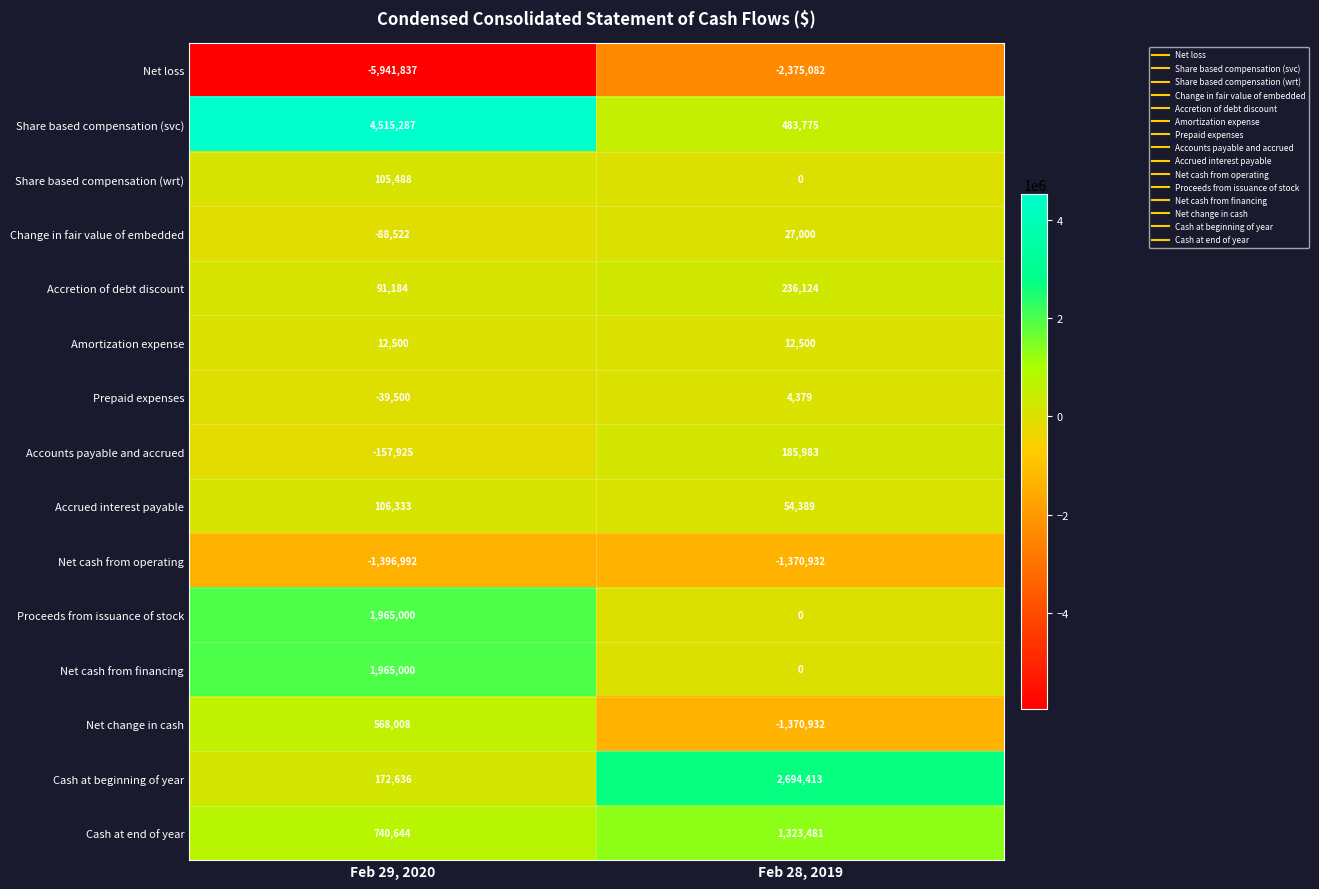

Reading left to right, extract all data points from this chart.

Net loss: Feb 29, 2020=-5941837	Feb 28, 2019=-2375082
Share based compensation (svc): Feb 29, 2020=4515287	Feb 28, 2019=483775
Share based compensation (wrt): Feb 29, 2020=105488	Feb 28, 2019=0
Change in fair value of embedded: Feb 29, 2020=-88522	Feb 28, 2019=27000
Accretion of debt discount: Feb 29, 2020=91184	Feb 28, 2019=236124
Amortization expense: Feb 29, 2020=12500	Feb 28, 2019=12500
Prepaid expenses: Feb 29, 2020=-39500	Feb 28, 2019=4379
Accounts payable and accrued: Feb 29, 2020=-157925	Feb 28, 2019=185983
Accrued interest payable: Feb 29, 2020=106333	Feb 28, 2019=54389
Net cash from operating: Feb 29, 2020=-1396992	Feb 28, 2019=-1370932
Proceeds from issuance of stock: Feb 29, 2020=1965000	Feb 28, 2019=0
Net cash from financing: Feb 29, 2020=1965000	Feb 28, 2019=0
Net change in cash: Feb 29, 2020=568008	Feb 28, 2019=-1370932
Cash at beginning of year: Feb 29, 2020=172636	Feb 28, 2019=2694413
Cash at end of year: Feb 29, 2020=740644	Feb 28, 2019=1323481